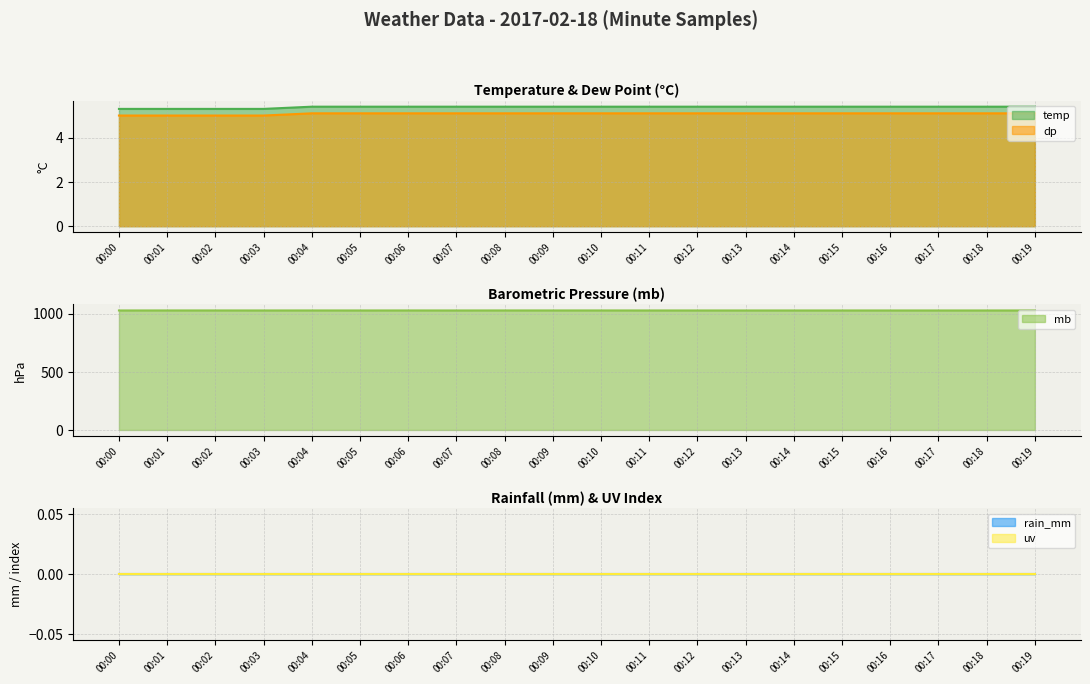

Count the number of categories in the chart.

20